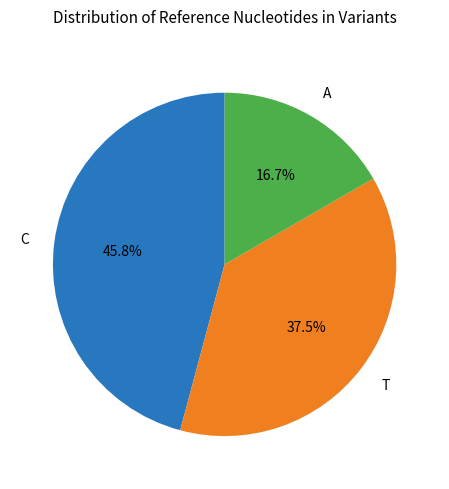

To the nearest percent, what percentage of the pie is A?

17%